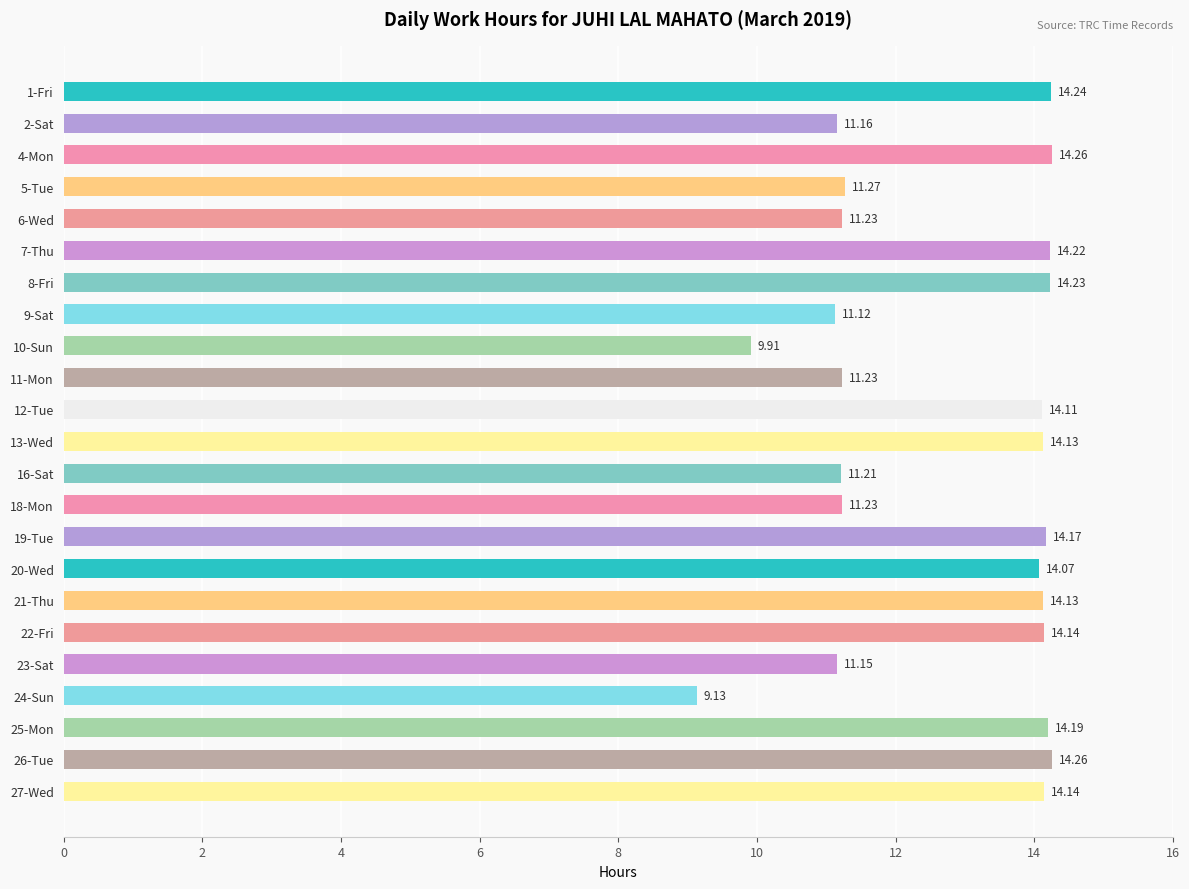

Which has a higher value, 16-Sat or 20-Wed?

20-Wed